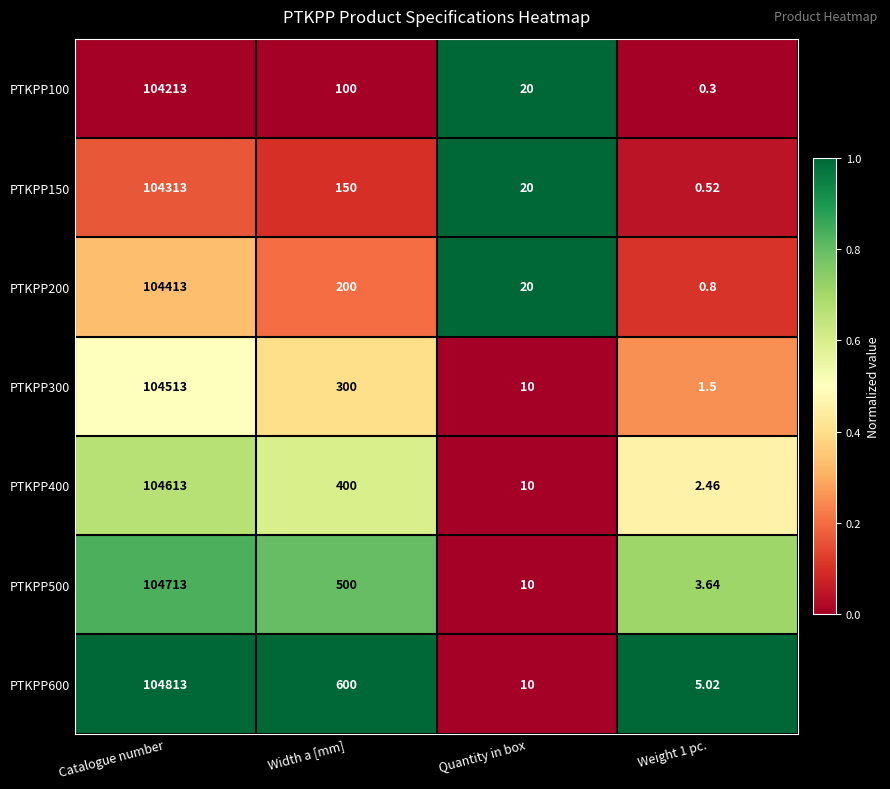

Is the value of PTKPP600 at Width a [mm] greater than the value of PTKPP300 at Weight 1 pc.?

Yes